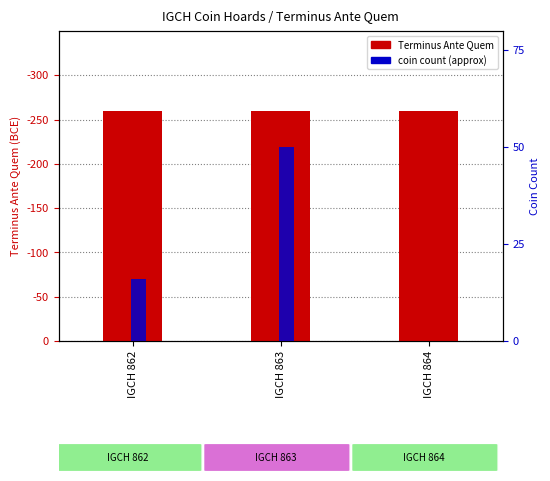

Count the number of categories in the chart.

3